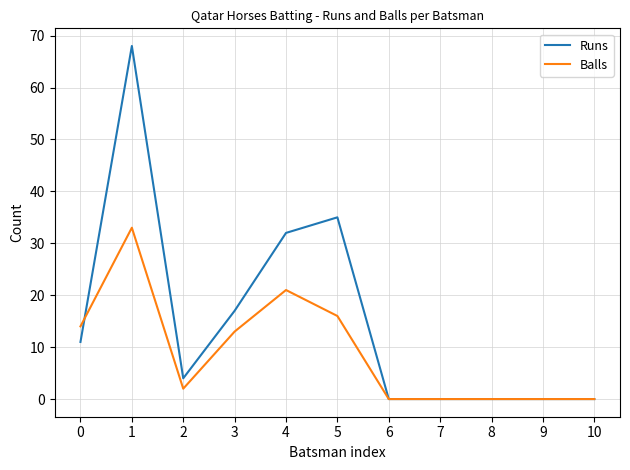

At which category is the sum across all series the highest?

1